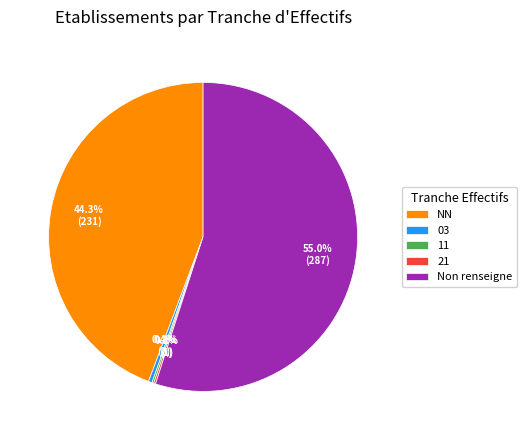

Does any single category account for the majority?

Yes